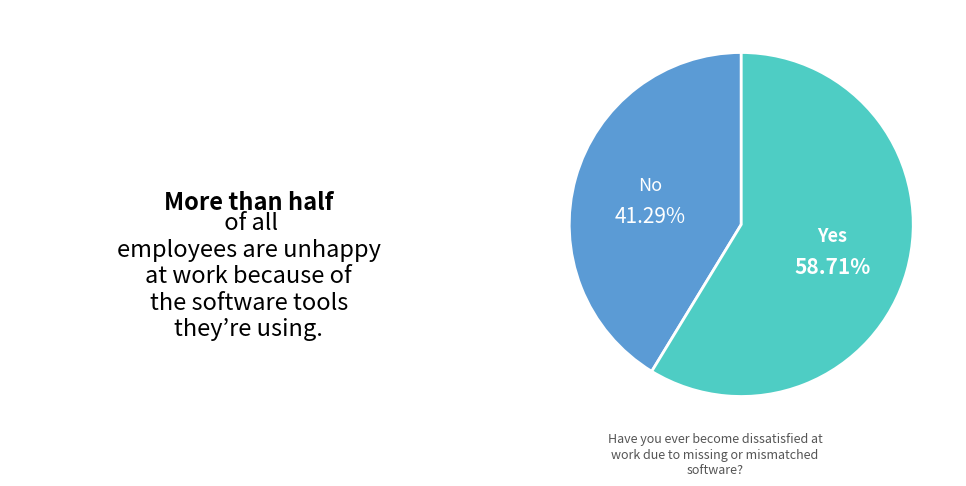

Is there a majority slice in this chart?

Yes